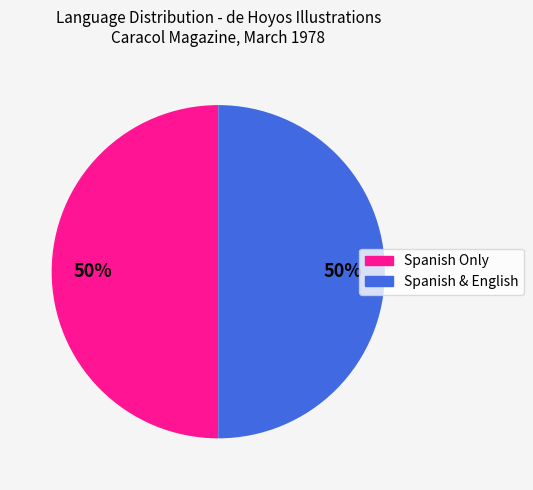

Is there any slice that represents more than half of the pie?

No